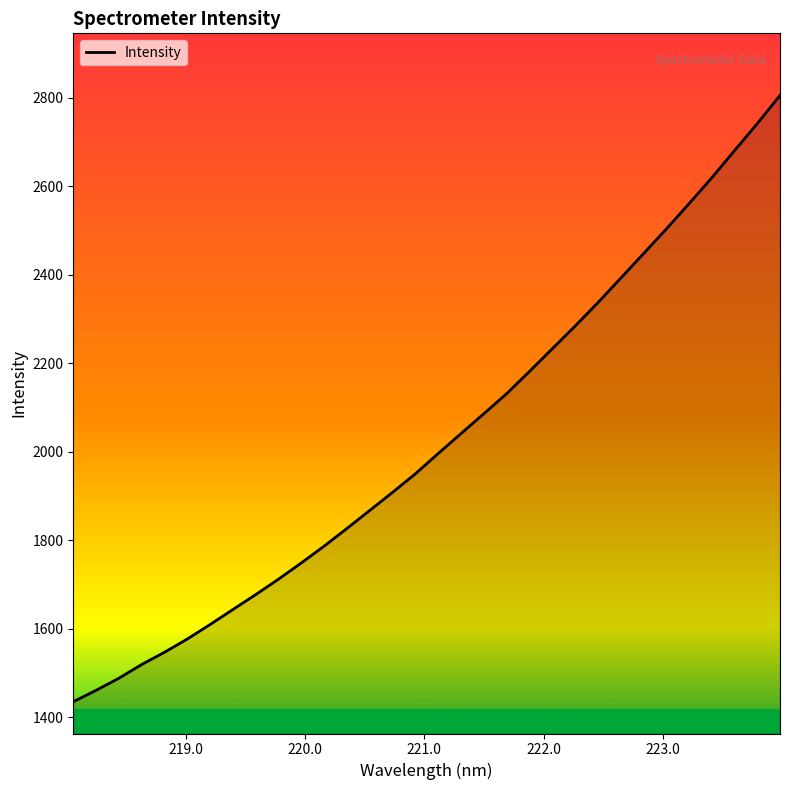

What is the difference between the second highest and second lowest values?

1280.5